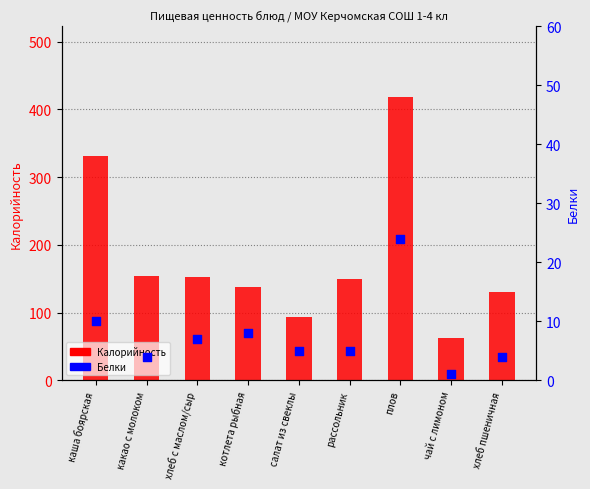

Which series has the largest total across all categories?

Калорийность